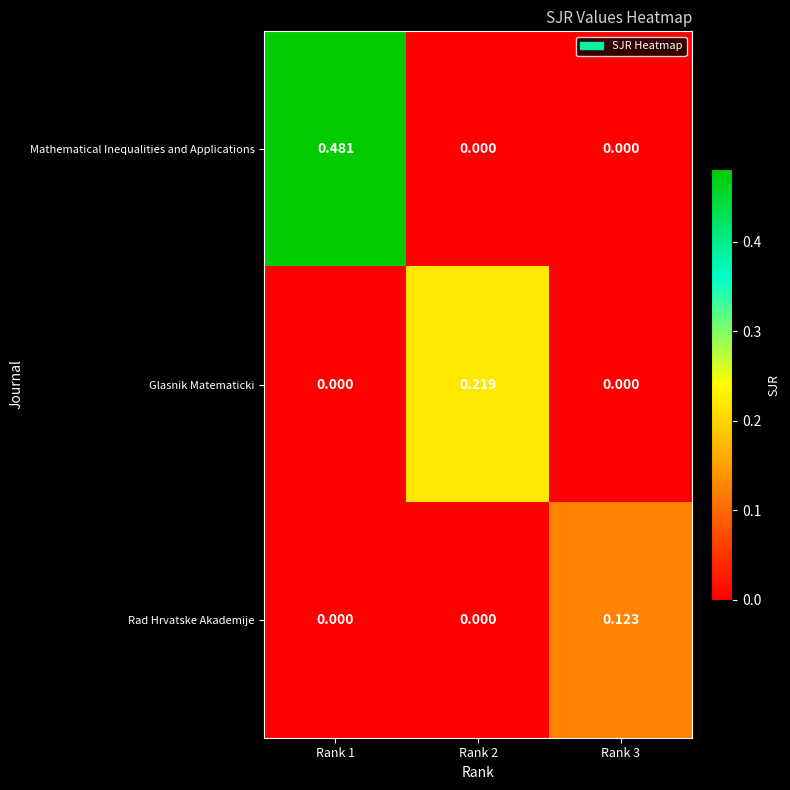

Which series changed the most between Rank 1 and Rank 2?

Mathematical Inequalities and Applications